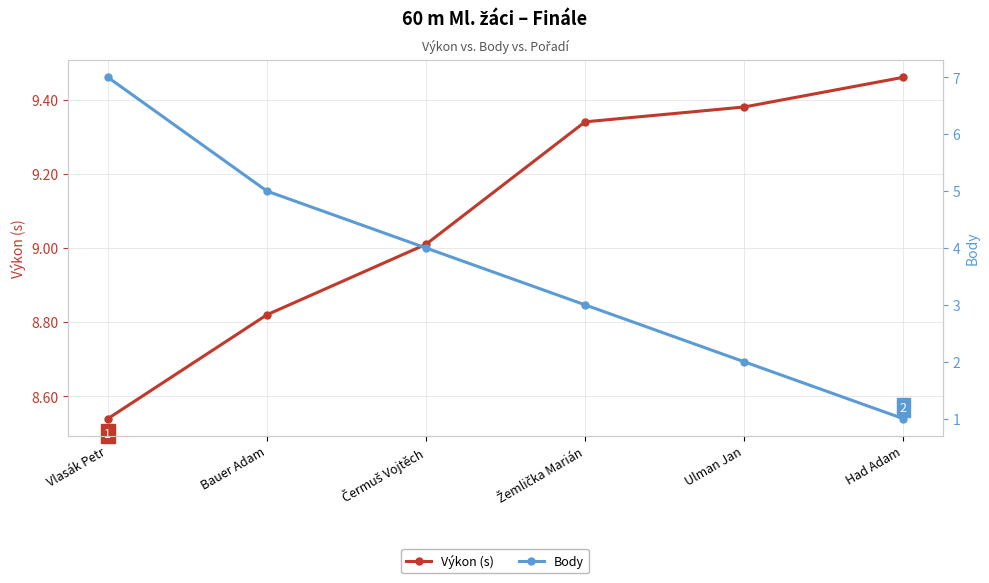

What is the lowest value of the Body series?

1.0